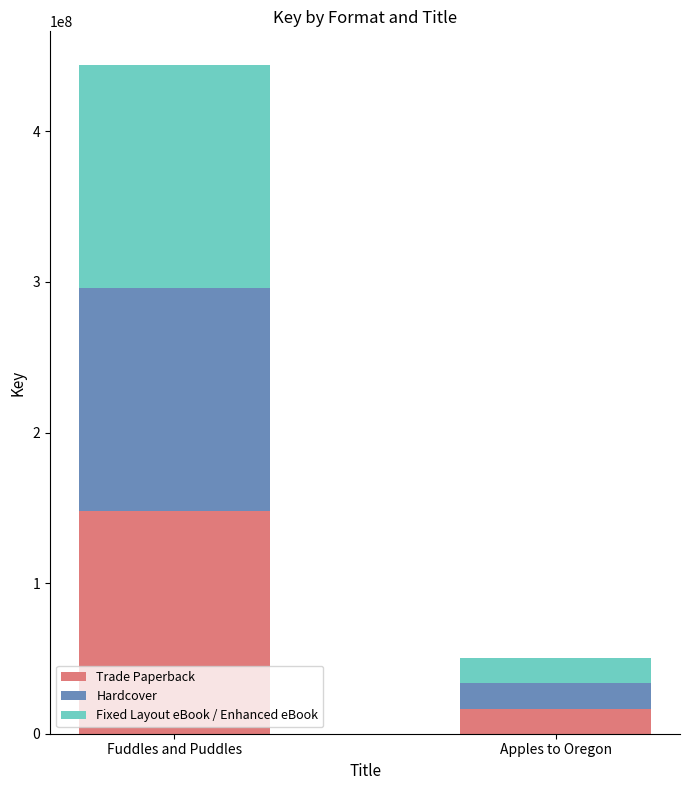

What is the lowest value of the Trade Paperback series?

16713496